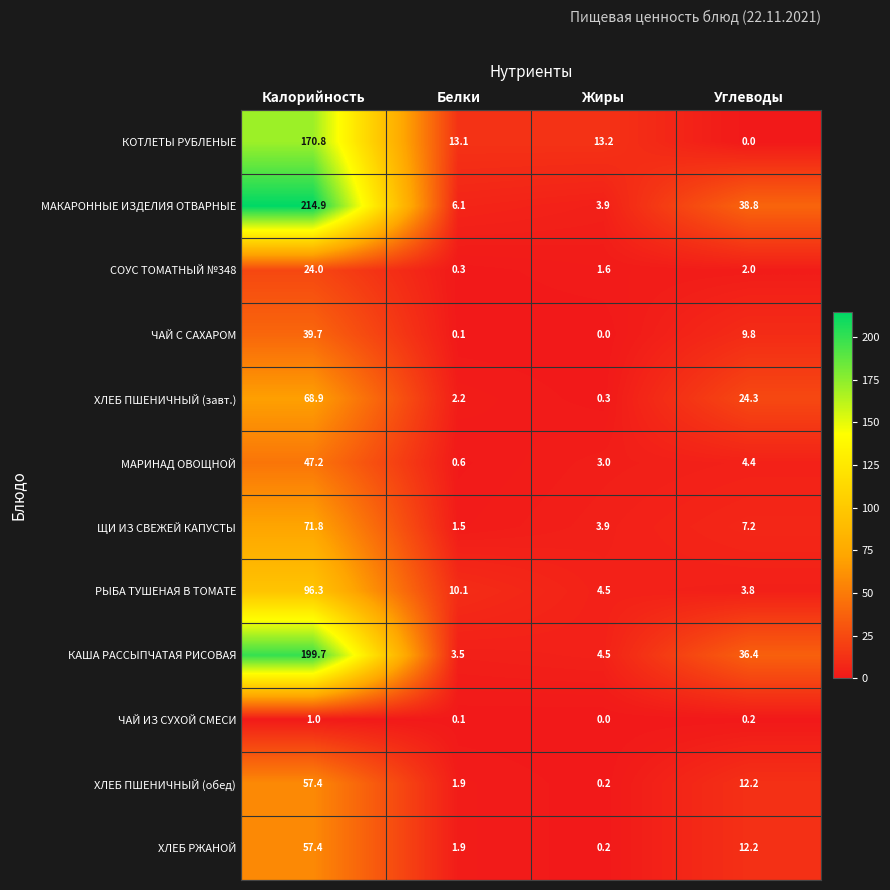

What is the sum of all ХЛЕБ РЖАНОЙ values?

71.7